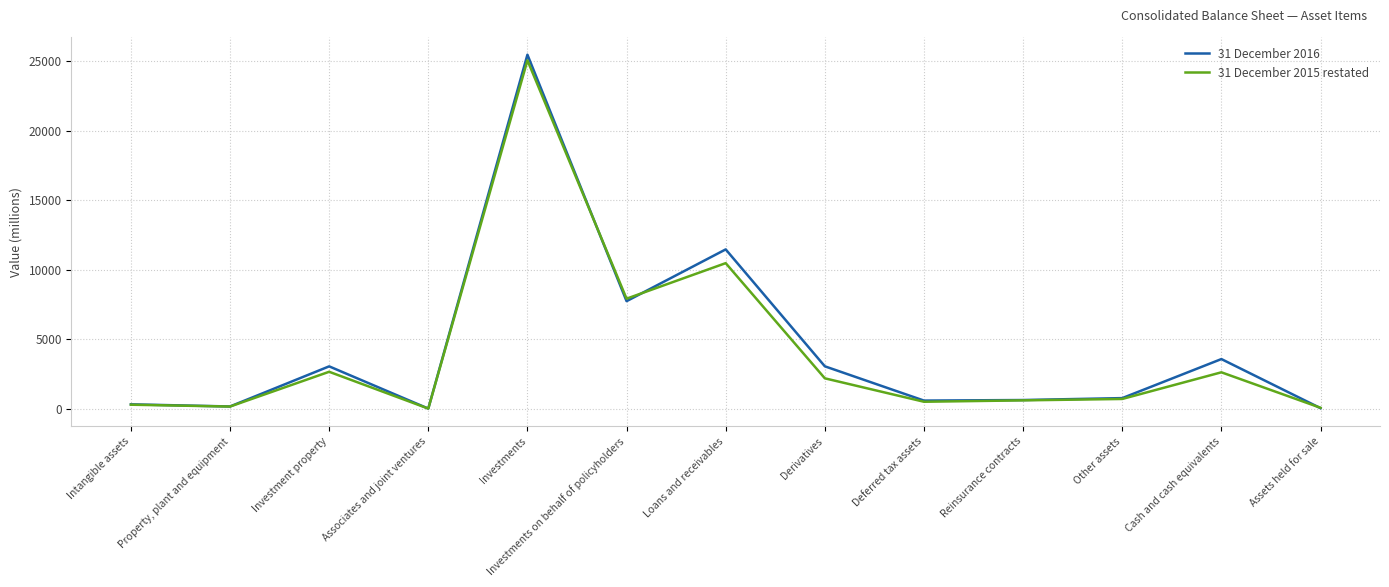

Which series has the largest total across all categories?

31 December 2016